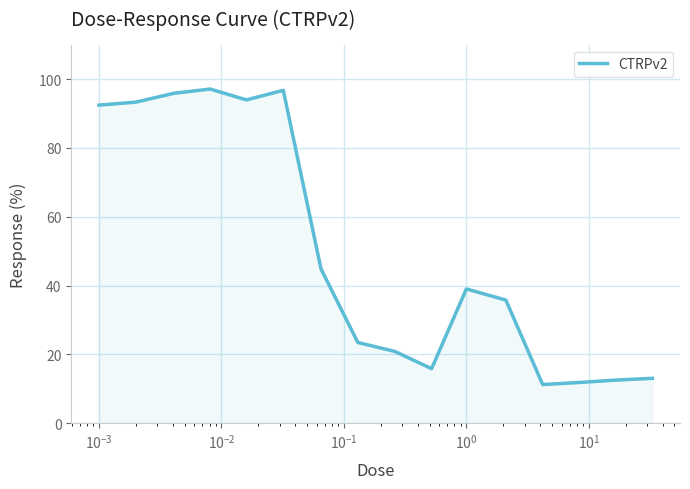

What is the difference between the maximum and minimum values?

85.8